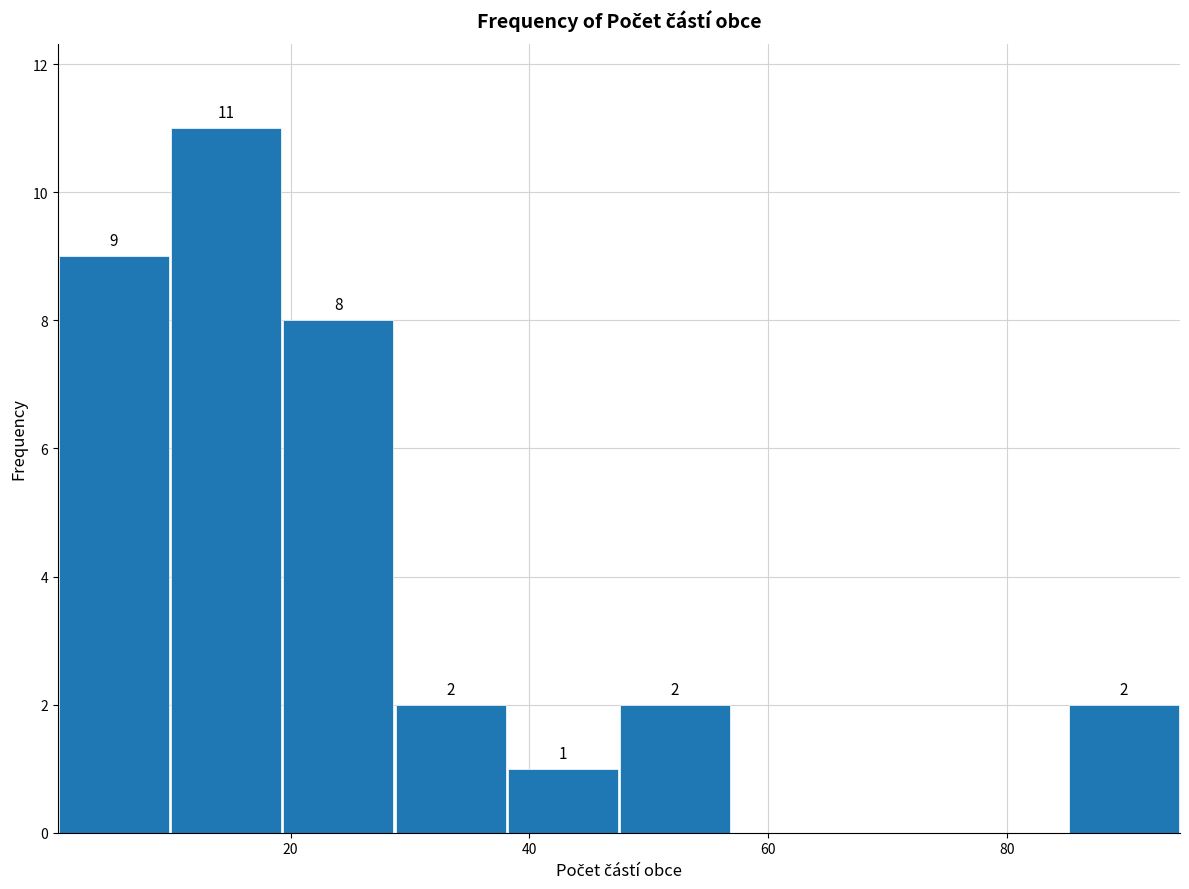

Over which range of the x-axis is the bar tallest?

10 to 20